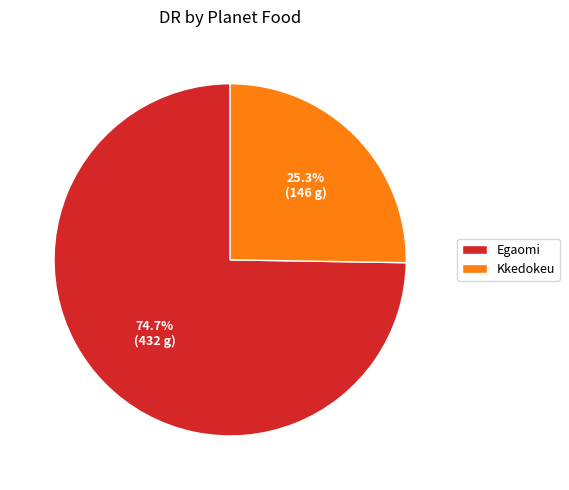

What portion of the pie excludes Egaomi?

25.3%